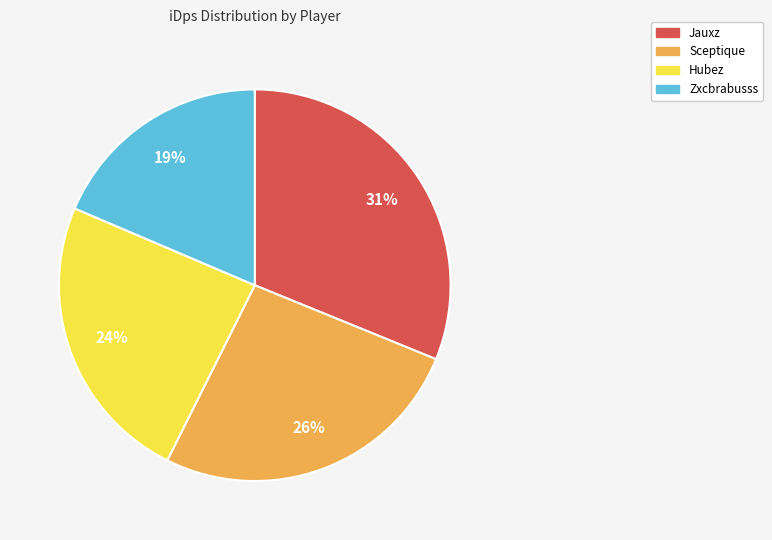

Which slice is the largest?

Jauxz